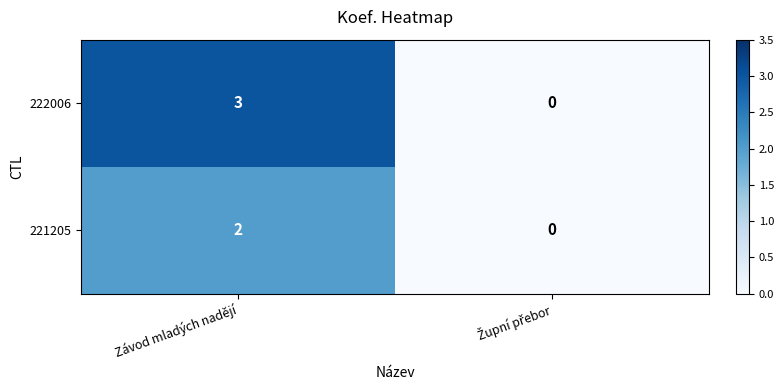

Reading left to right, transcribe all the data shown in this chart.

222006: 3	0
221205: 2	0